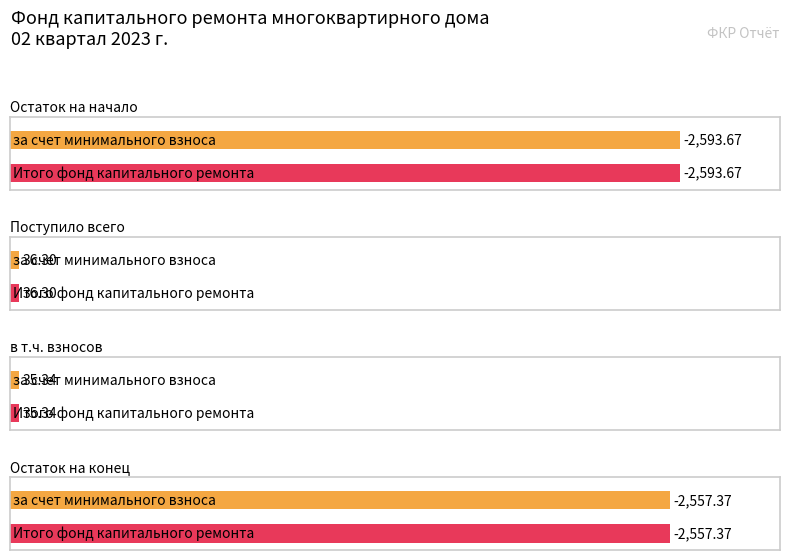

What is the label of the 3rd bar from the left?

в т.ч. взносов